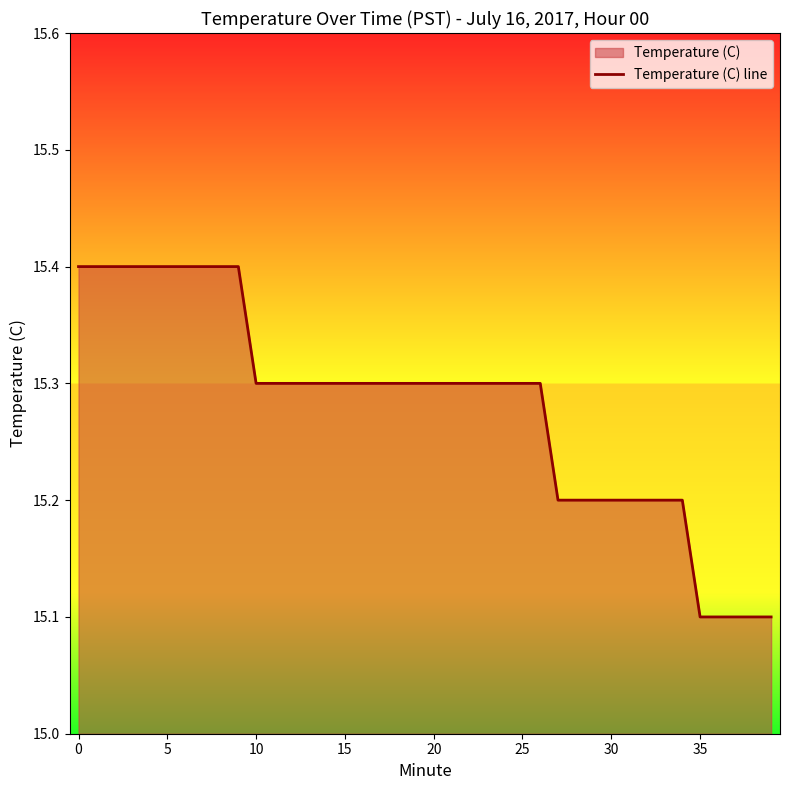

True or false: the data shows 24.3 at 5.

False